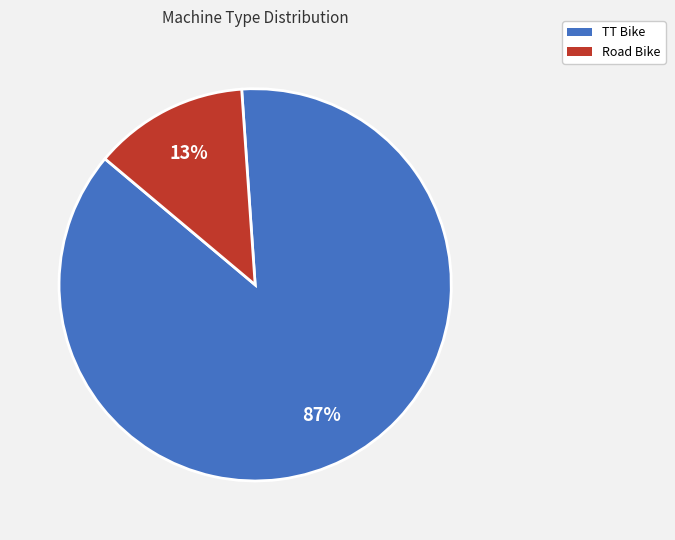

Which category has the smallest portion of the pie?

Road Bike